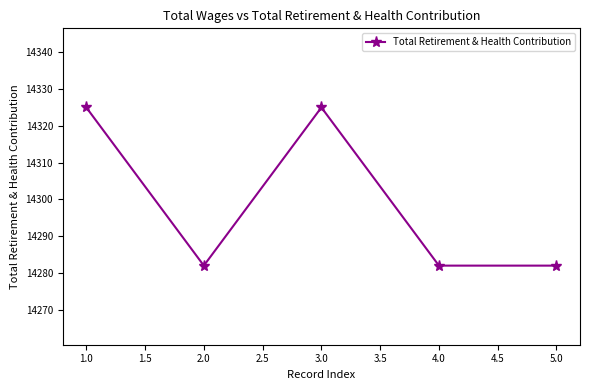

How many data points does each series have?

5